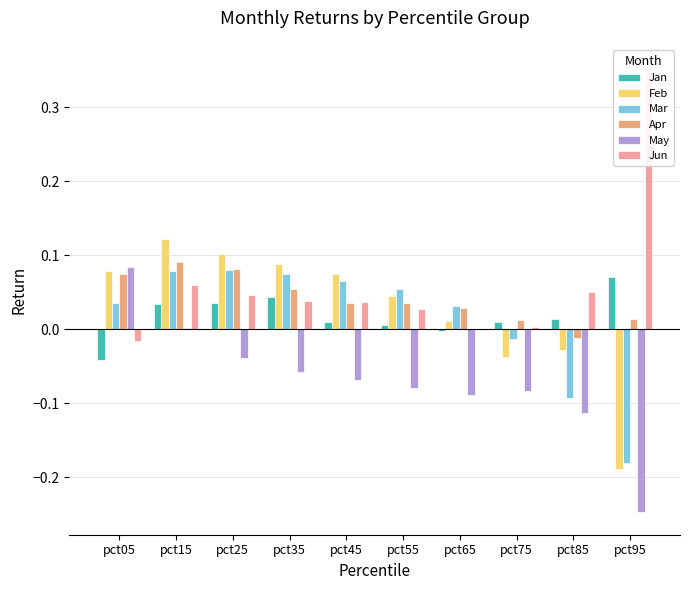

Reading left to right, transcribe all the data shown in this chart.

Jan: pct05=-0.0	pct15=0.0	pct25=0.0	pct35=0.0	pct45=0.0	pct55=0.0	pct65=-0.0	pct75=0.0	pct85=0.0	pct95=0.1
Feb: pct05=0.1	pct15=0.1	pct25=0.1	pct35=0.1	pct45=0.1	pct55=0.0	pct65=0.0	pct75=-0.0	pct85=-0.0	pct95=-0.2
Mar: pct05=0.0	pct15=0.1	pct25=0.1	pct35=0.1	pct45=0.1	pct55=0.1	pct65=0.0	pct75=-0.0	pct85=-0.1	pct95=-0.2
Apr: pct05=0.1	pct15=0.1	pct25=0.1	pct35=0.1	pct45=0.0	pct55=0.0	pct65=0.0	pct75=0.0	pct85=-0.0	pct95=0.0
May: pct05=0.1	pct15=0.0	pct25=-0.0	pct35=-0.1	pct45=-0.1	pct55=-0.1	pct65=-0.1	pct75=-0.1	pct85=-0.1	pct95=-0.2
Jun: pct05=-0.0	pct15=0.1	pct25=0.0	pct35=0.0	pct45=0.0	pct55=0.0	pct65=-0.0	pct75=0.0	pct85=0.1	pct95=0.4